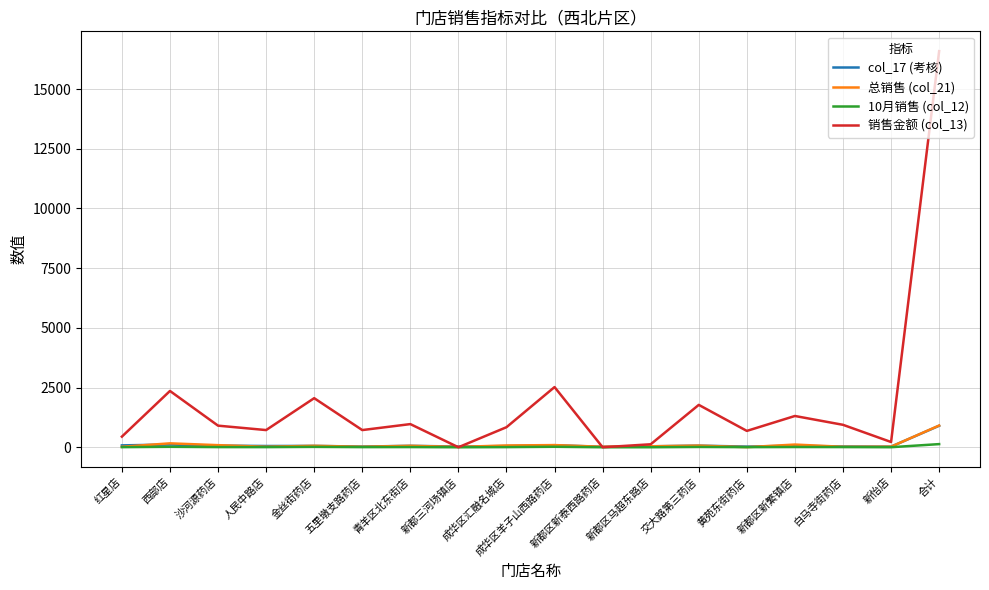

Which category has the highest value in the 总销售 (col_21) series?

合计